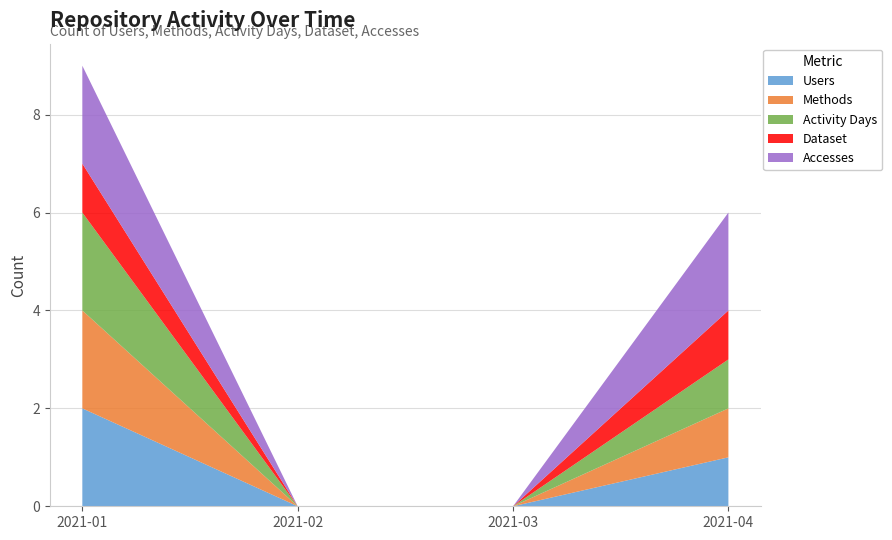

Reading left to right, transcribe all the data shown in this chart.

Users: 2	0	0	1
Methods: 2	0	0	1
Activity Days: 2	0	0	1
Dataset: 1	0	0	1
Accesses: 2	0	0	2